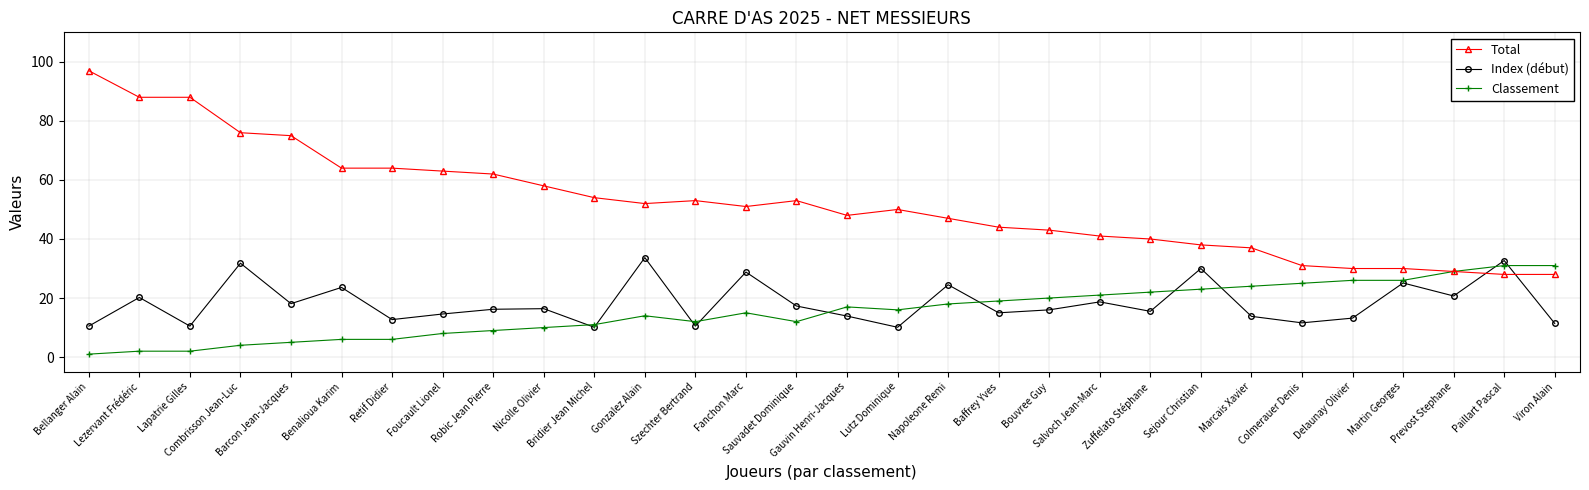

How many intersections are there between Index (début) and Classement?

11